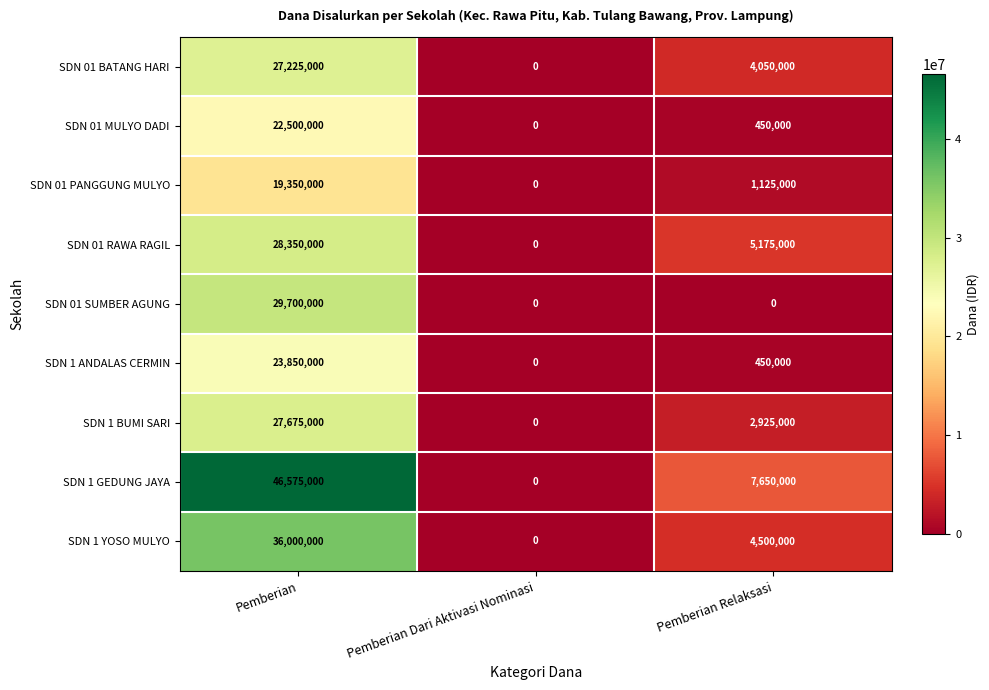

The SDN 1 ANDALAS CERMIN series shows 0 at Pemberian Dari Aktivasi Nominasi. True or false?

True